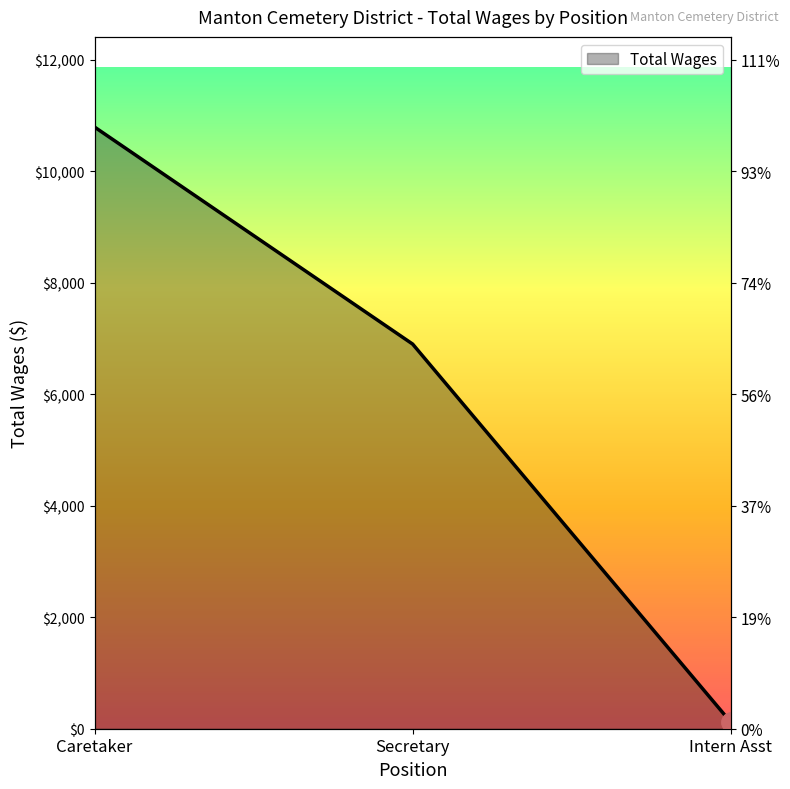

Rank the categories by value from lowest to highest.

Intern Asst, Secretary, Caretaker